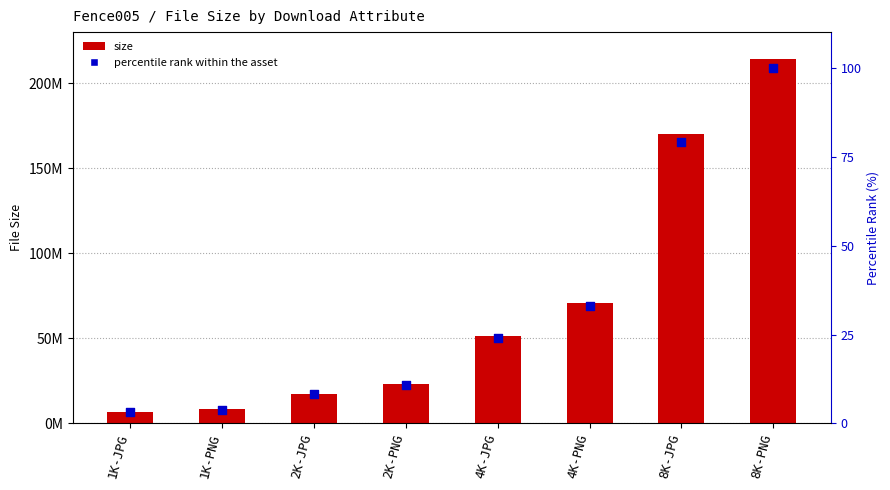

Which series contains the lowest Y value?

percentile rank within the asset